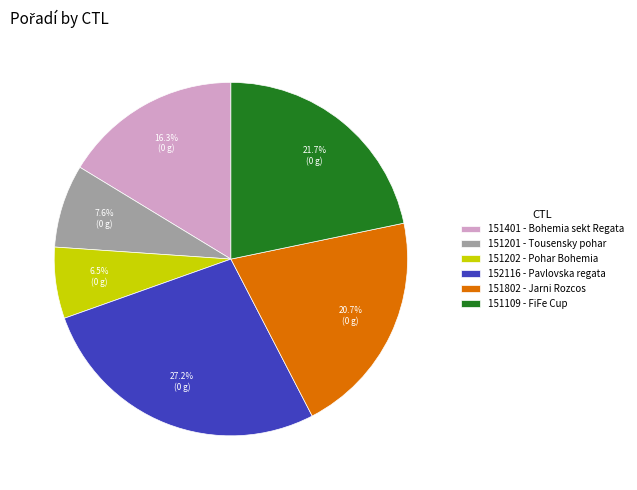

What is the largest slice in the pie chart?

152116